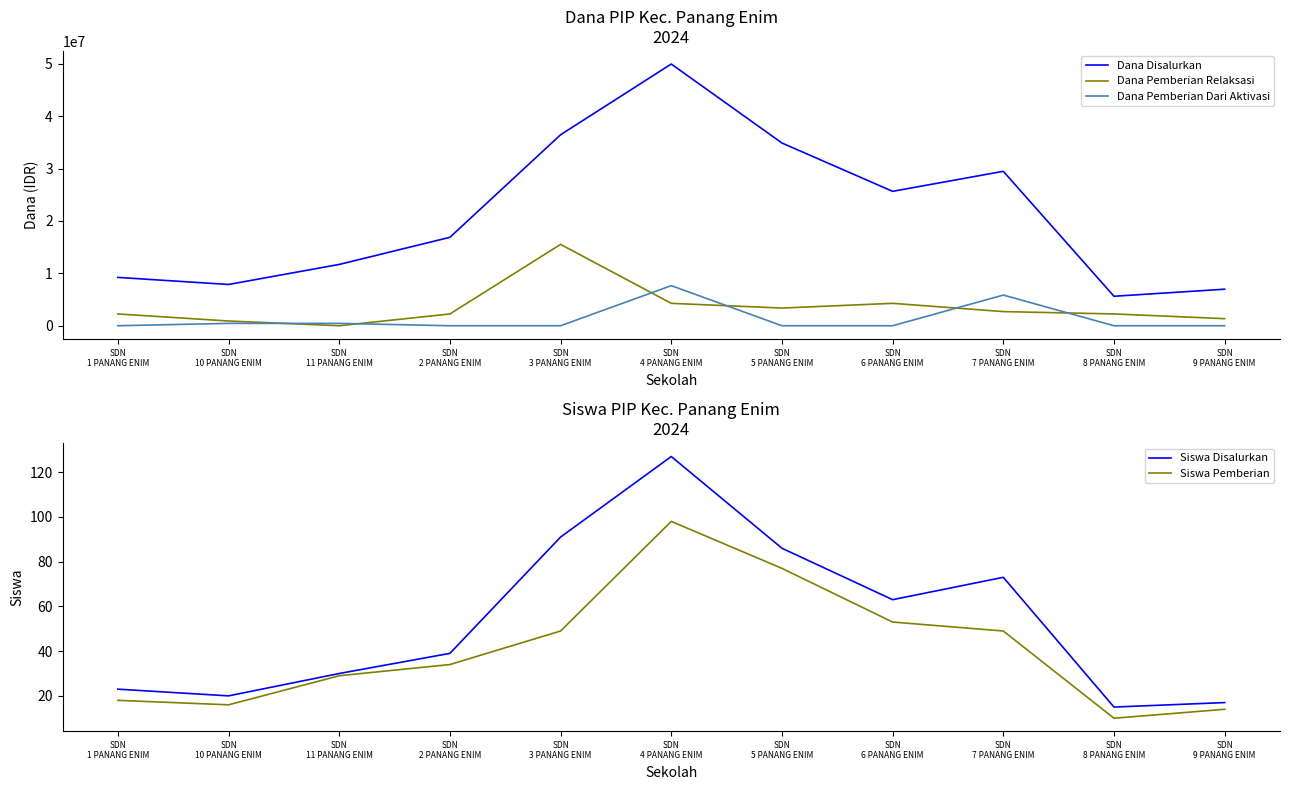

What is the difference between the Dana Pemberian Relaksasi values at SDN
2 PANANG ENIM and SDN
7 PANANG ENIM?

450000